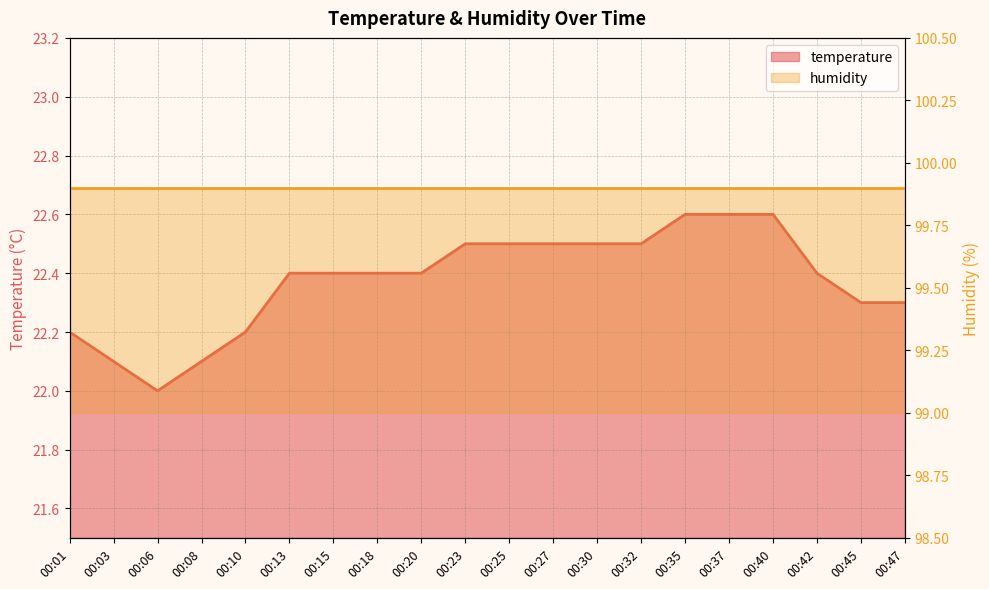

The value at 00:13 is 22.4. True or false?

True